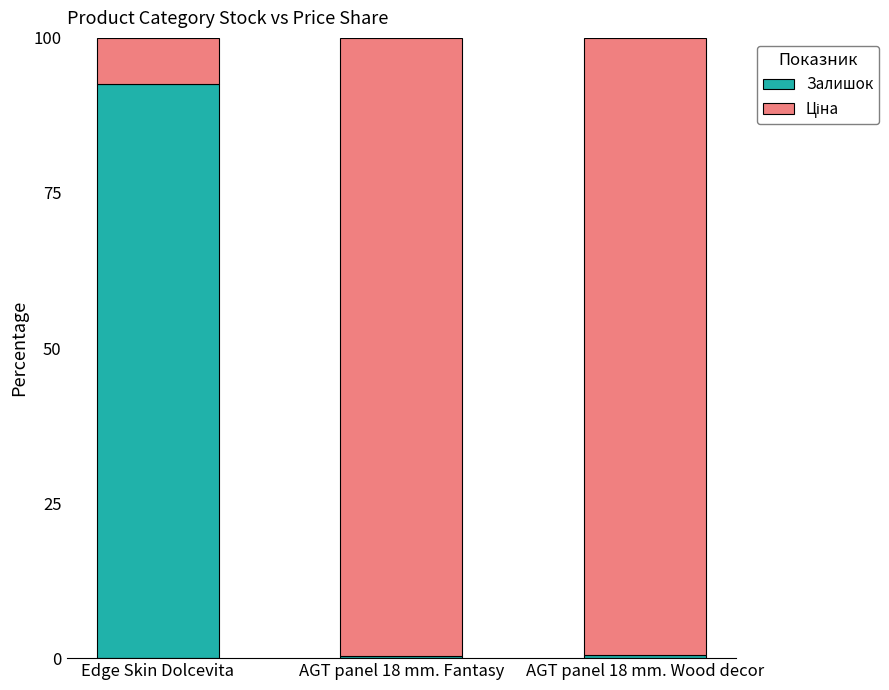

What value does the Залишок series have at Edge Skin Dolcevita?

92.6